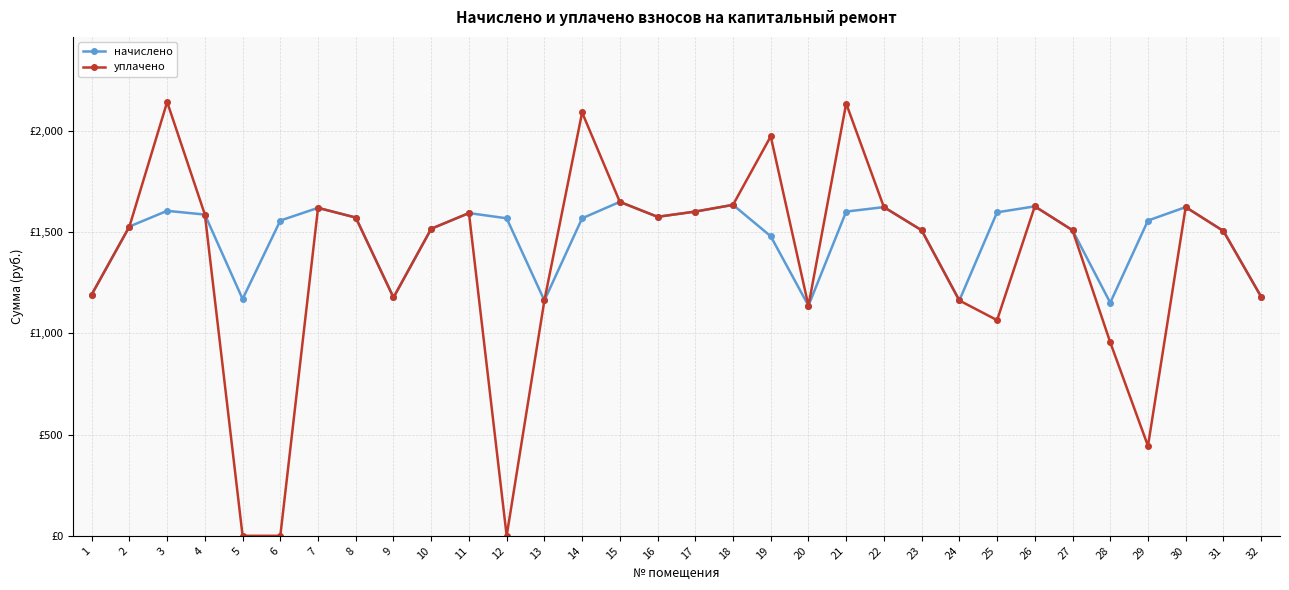

What are all the series names shown in the legend?

начислено, уплачено